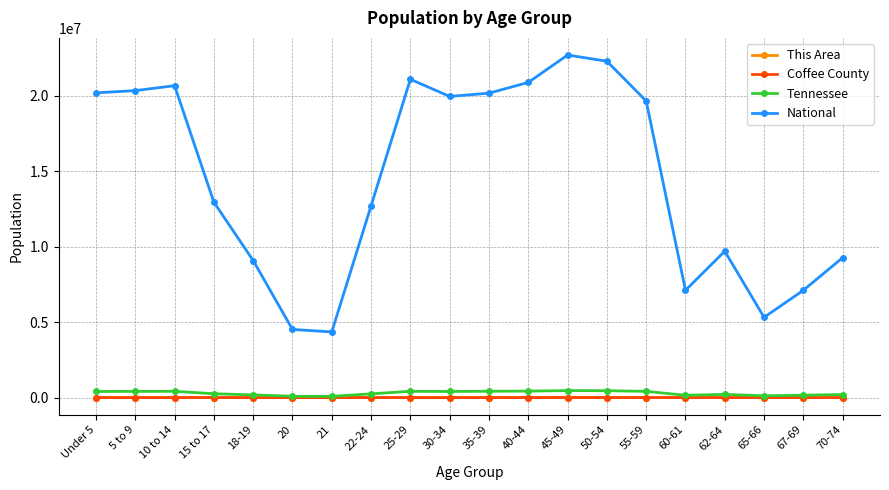

Which series has the largest total across all categories?

National